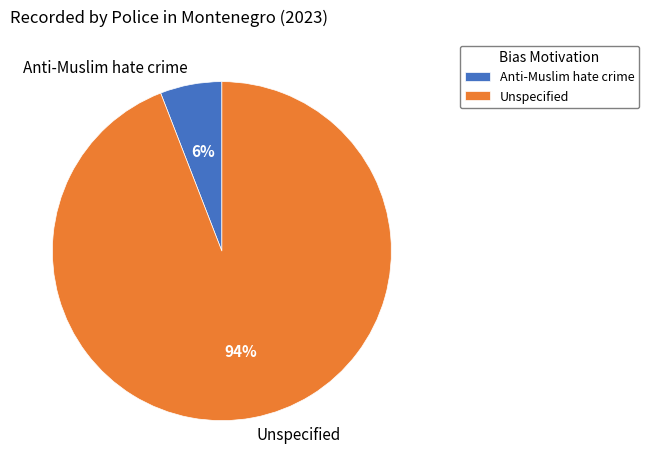

To the nearest percent, what is the difference between the largest and smallest slice percentages?

88%